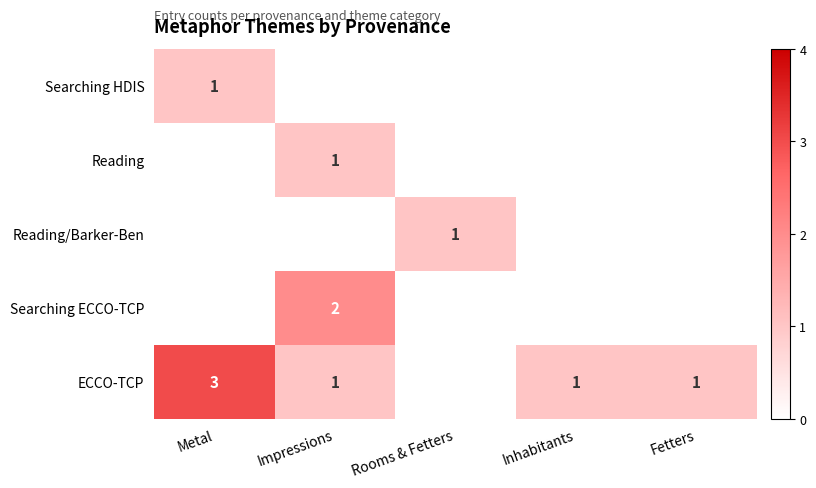

How many series are shown in this chart?

5